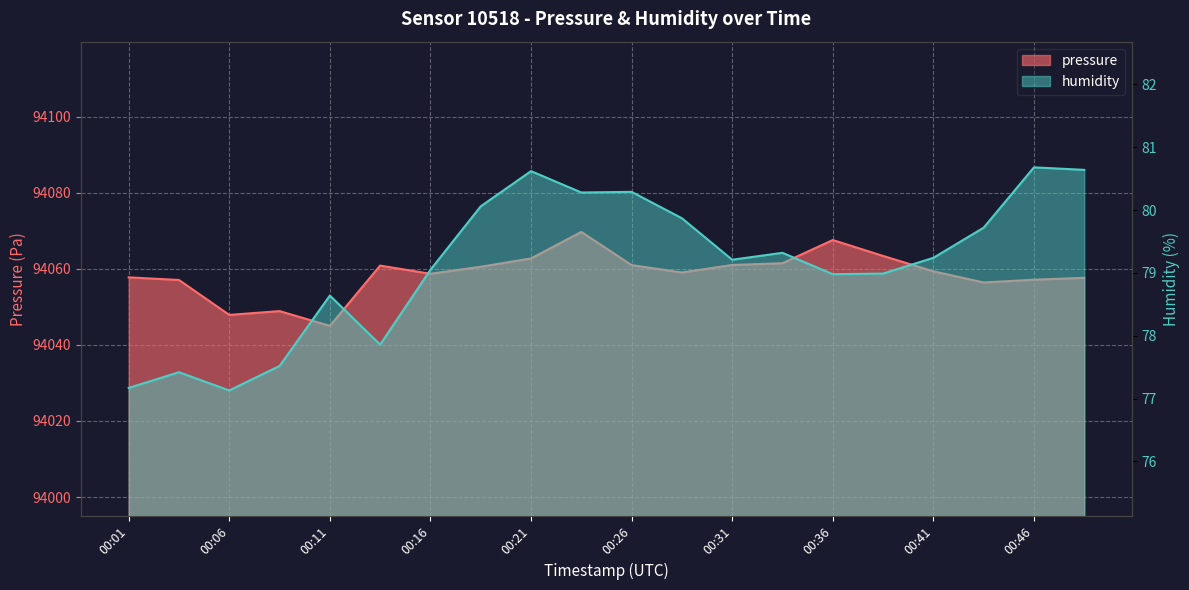

What is the difference between the highest and lowest values at 00:23?

93989.4